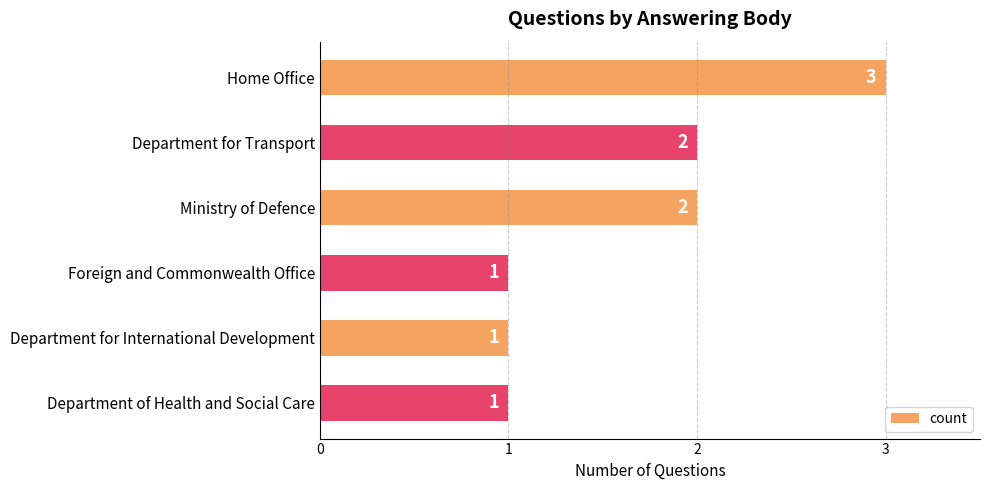

Is it true that the value at Home Office is 4?

False